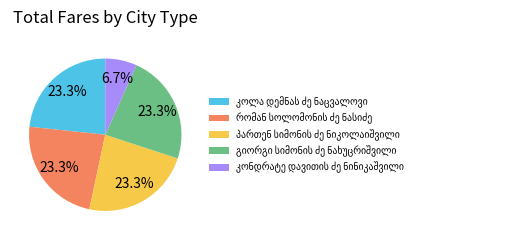

Does any single category account for the majority?

No